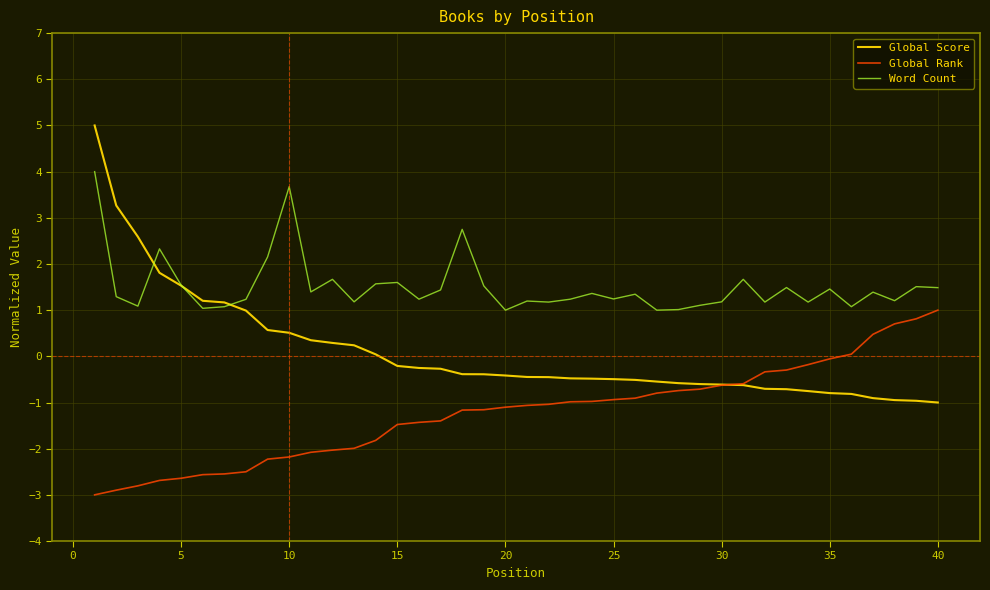

Which series has the largest total across all categories?

Word Count